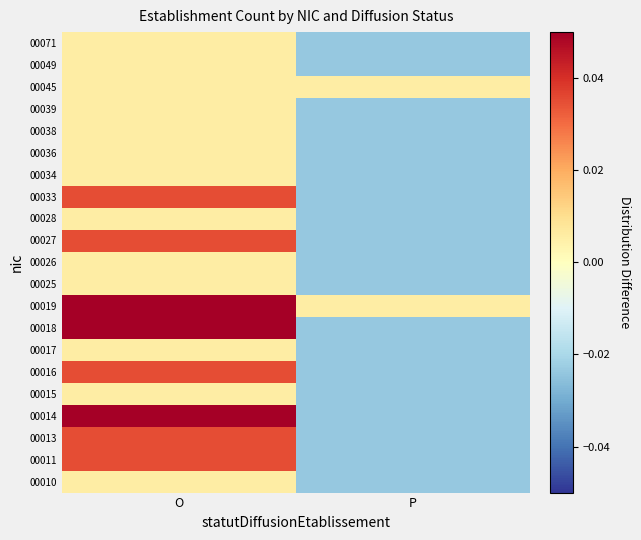

Reading right to left, extract all data points from this chart.

00010: P=-0.0	O=0.0
00011: P=-0.0	O=0.0
00013: P=-0.0	O=0.0
00014: P=-0.0	O=0.1
00015: P=-0.0	O=0.0
00016: P=-0.0	O=0.0
00017: P=-0.0	O=0.0
00018: P=-0.0	O=0.1
00019: P=0.0	O=0.1
00025: P=-0.0	O=0.0
00026: P=-0.0	O=0.0
00027: P=-0.0	O=0.0
00028: P=-0.0	O=0.0
00033: P=-0.0	O=0.0
00034: P=-0.0	O=0.0
00036: P=-0.0	O=0.0
00038: P=-0.0	O=0.0
00039: P=-0.0	O=0.0
00045: P=0.0	O=0.0
00049: P=-0.0	O=0.0
00071: P=-0.0	O=0.0